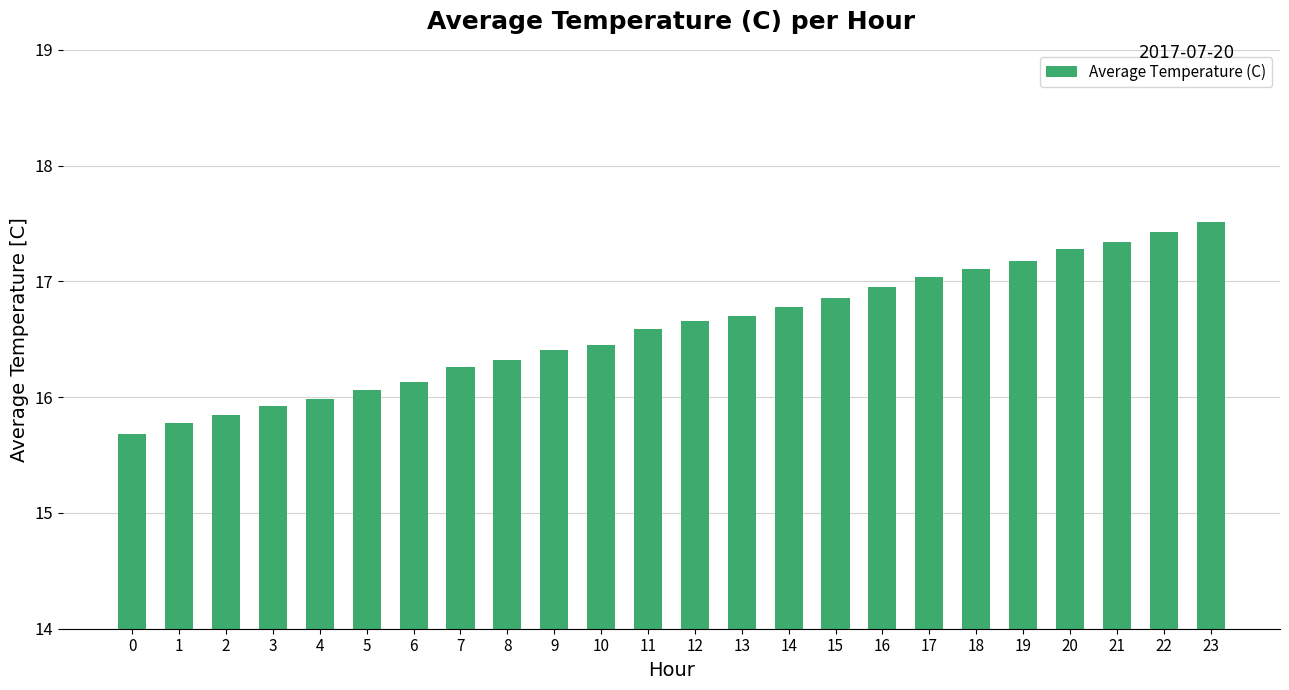

At which label is the value closest to 16?

4